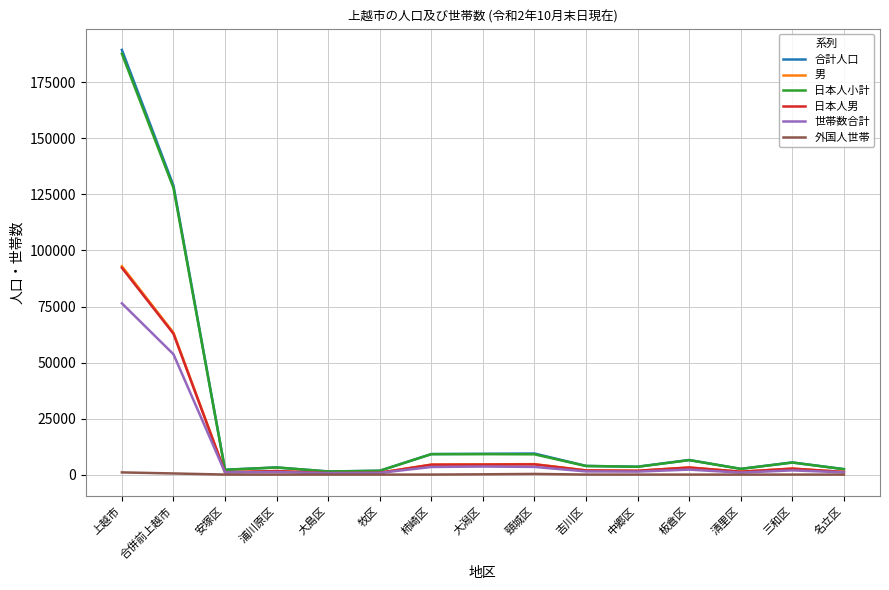

Does the chart have visible grid lines?

Yes